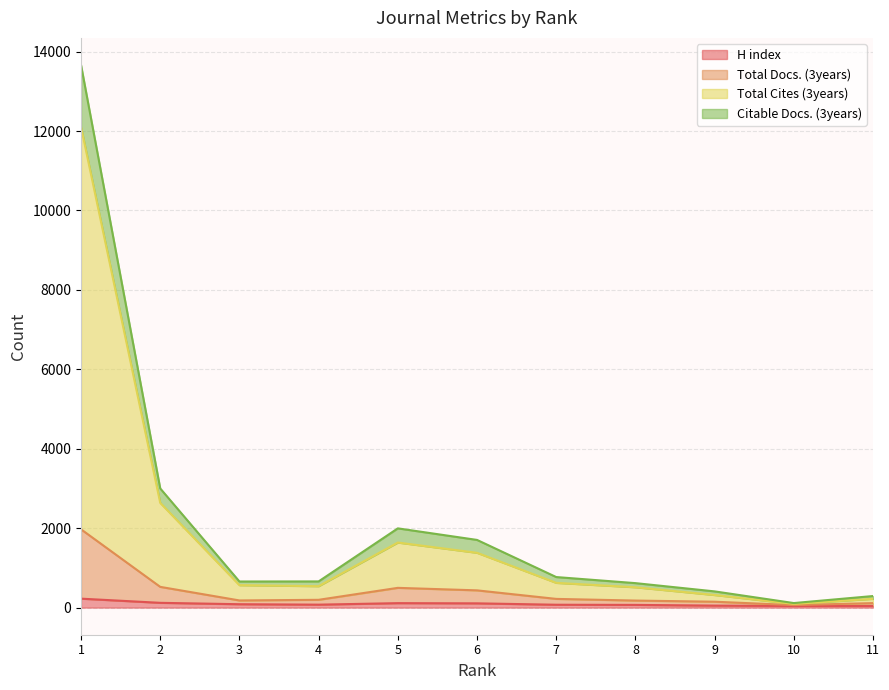

At how many categories does at least one series exceed 9247?

1